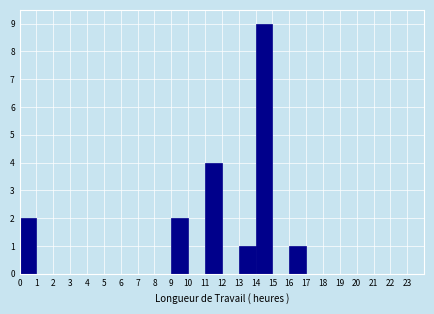

Which range on the x-axis has the tallest bar?

14 to 15